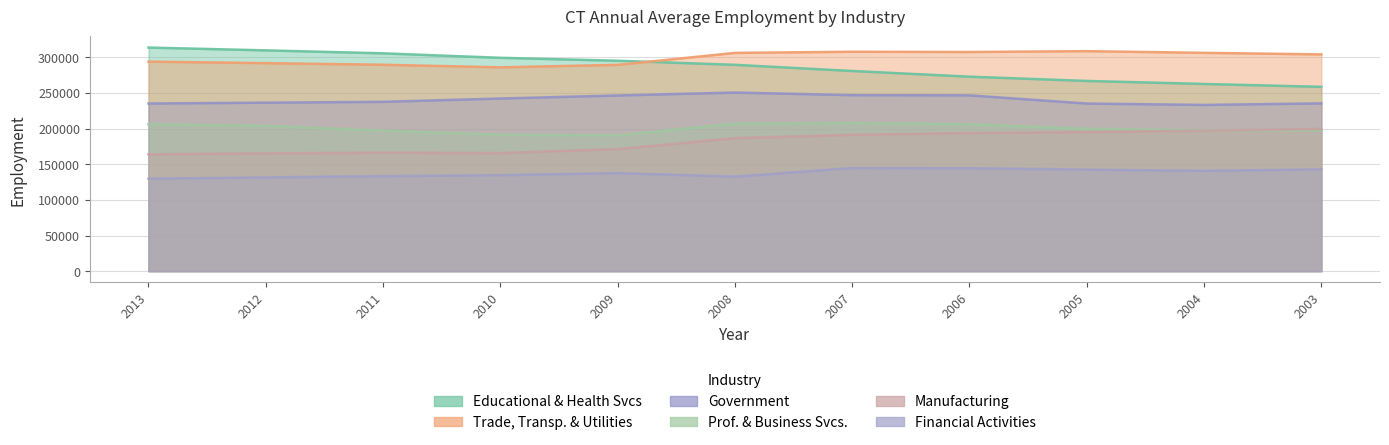

What is the maximum value for Government?

250520